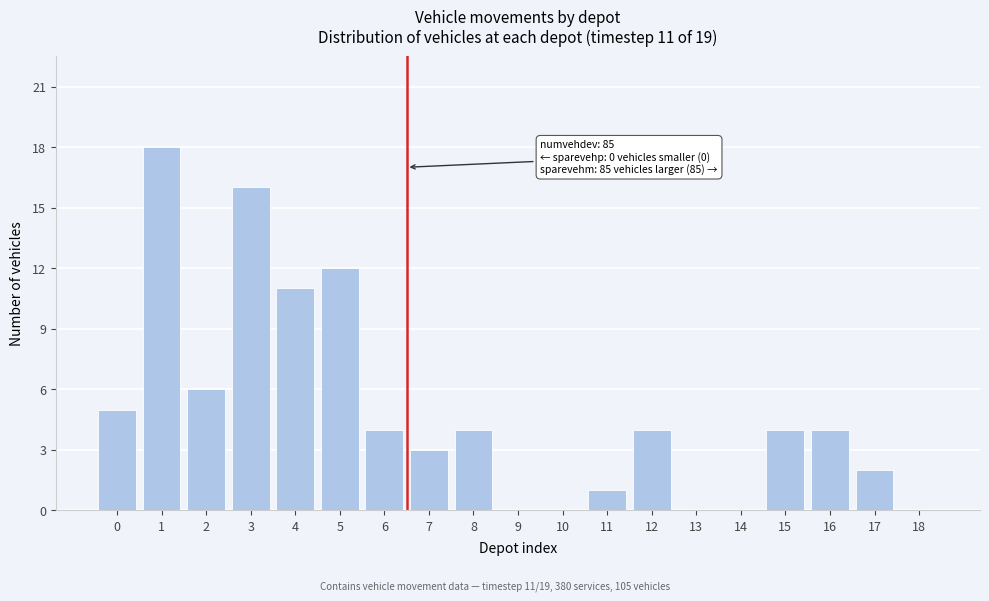

Reading right to left, what are all the values shown in this chart?

18=0	17=2	16=4	15=4	14=0	13=0	12=4	11=1	10=0	9=0	8=4	7=3	6=4	5=12	4=11	3=16	2=6	1=18	0=5